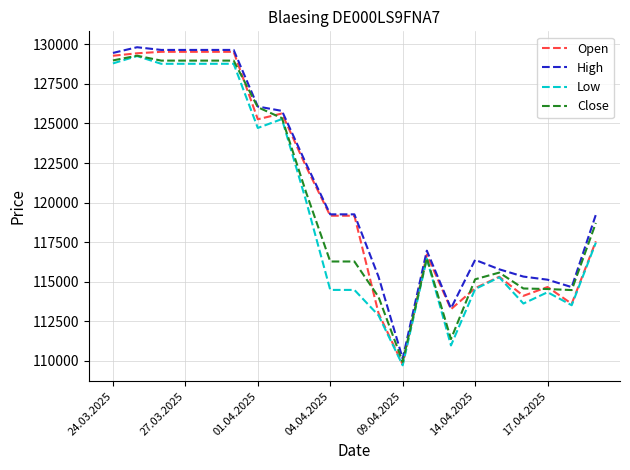

What is the highest value of the Low series?

129256